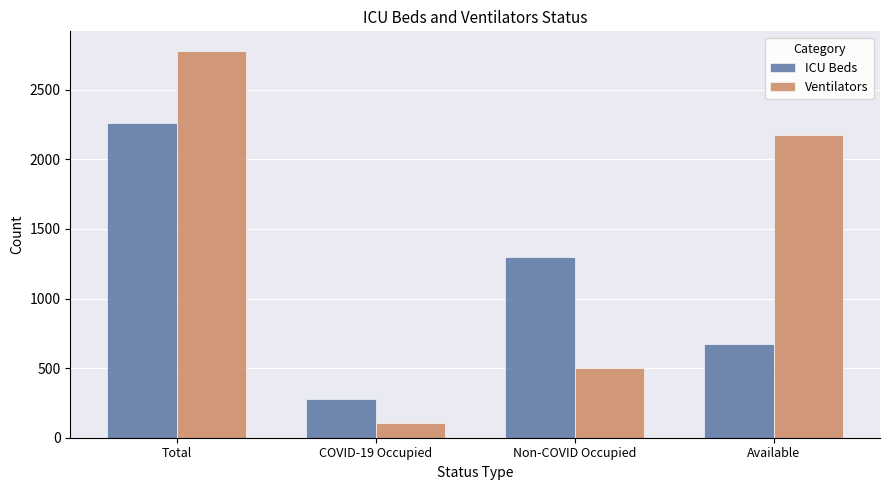

What is the value of the ICU Beds bar at the 4th from the left?

677